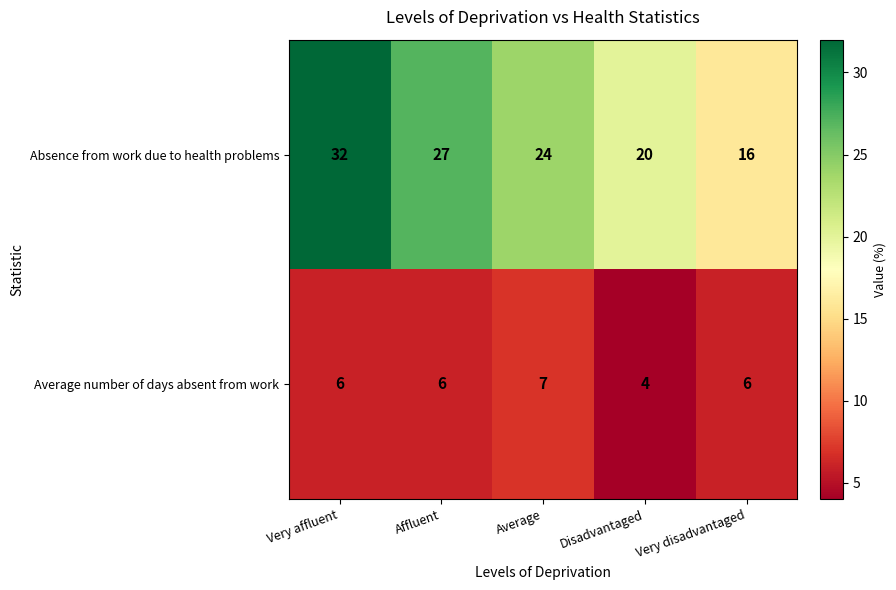

Count the number of data series in this chart.

2